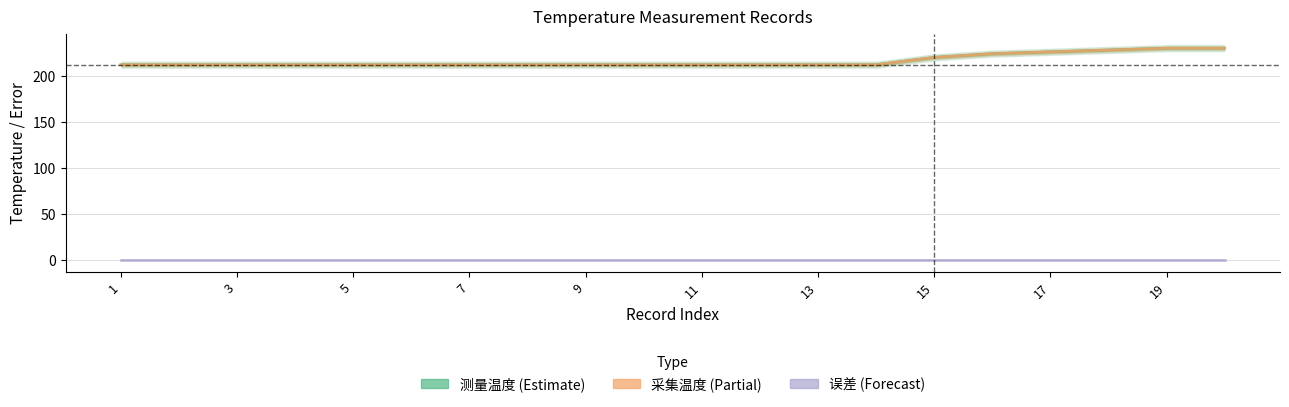

What is the label of the 8th point from the left?

15